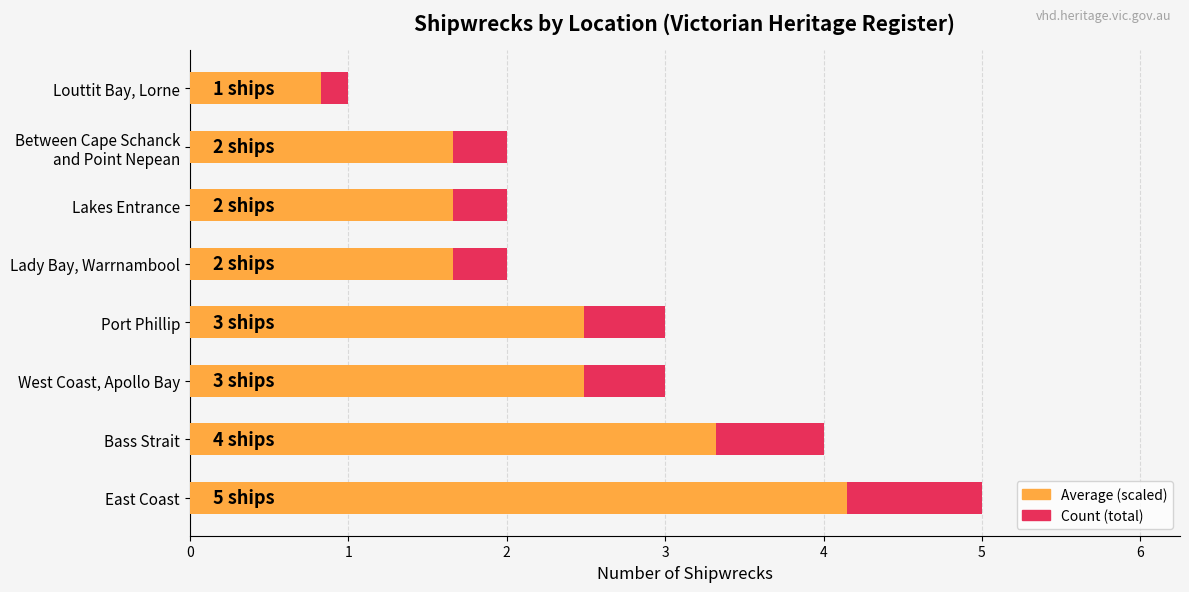

Is the value of Avg count at Lady Bay, Warrnambool greater than the value of Max count at Port Phillip?

No